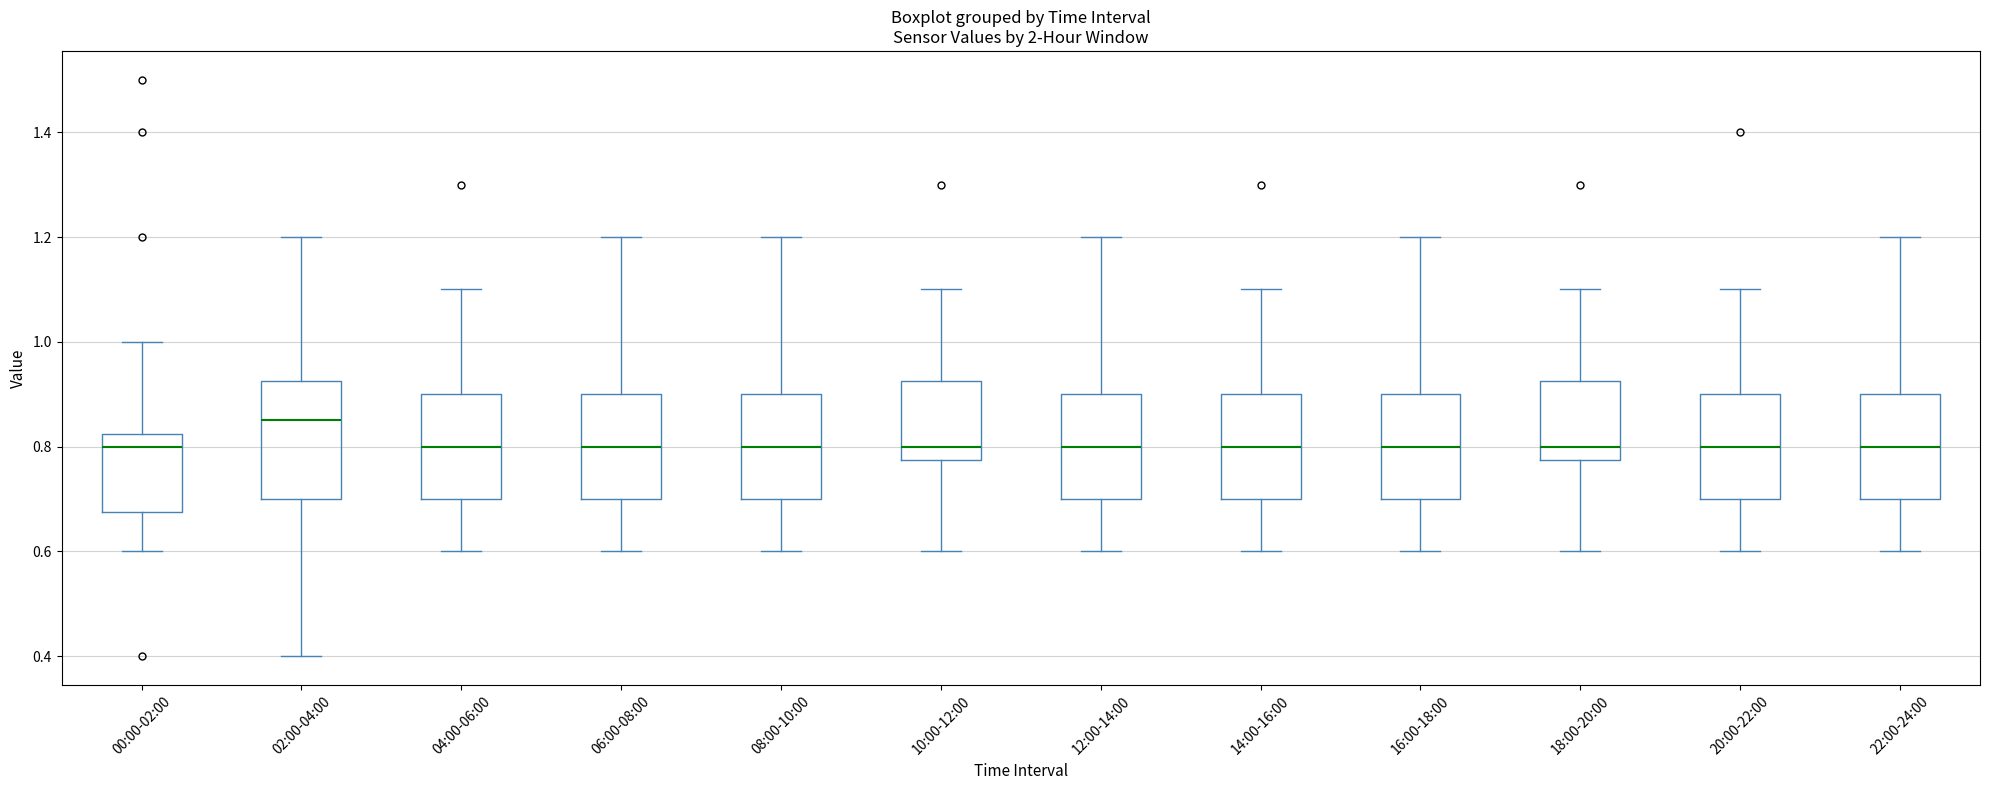

Which box is the tallest, from its lower edge to its upper edge?

02:00-04:00